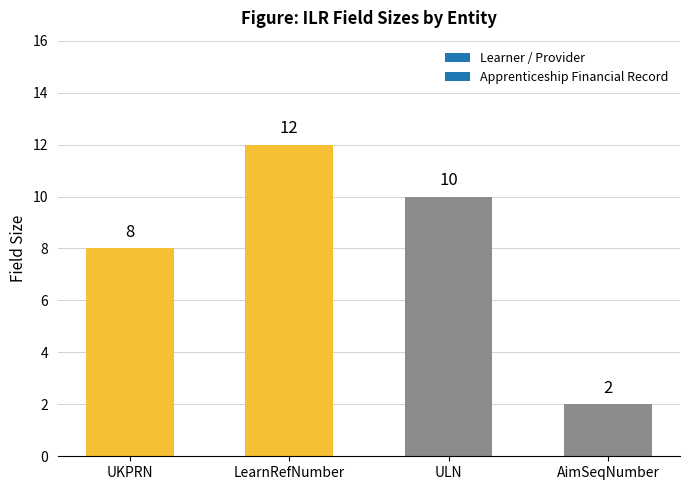

Reading left to right, what are all the values shown in this chart?

8	12	10	2